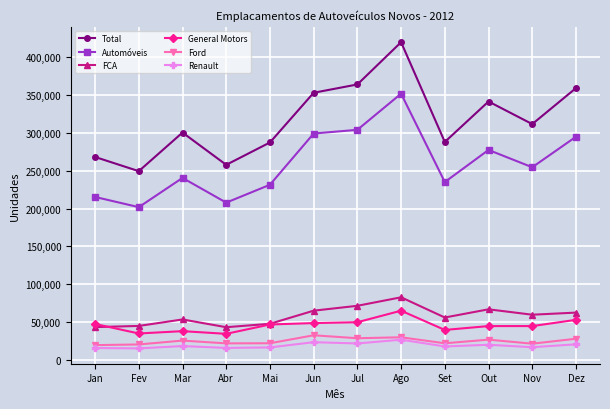

True or false: Renault and FCA cross at least once.

False